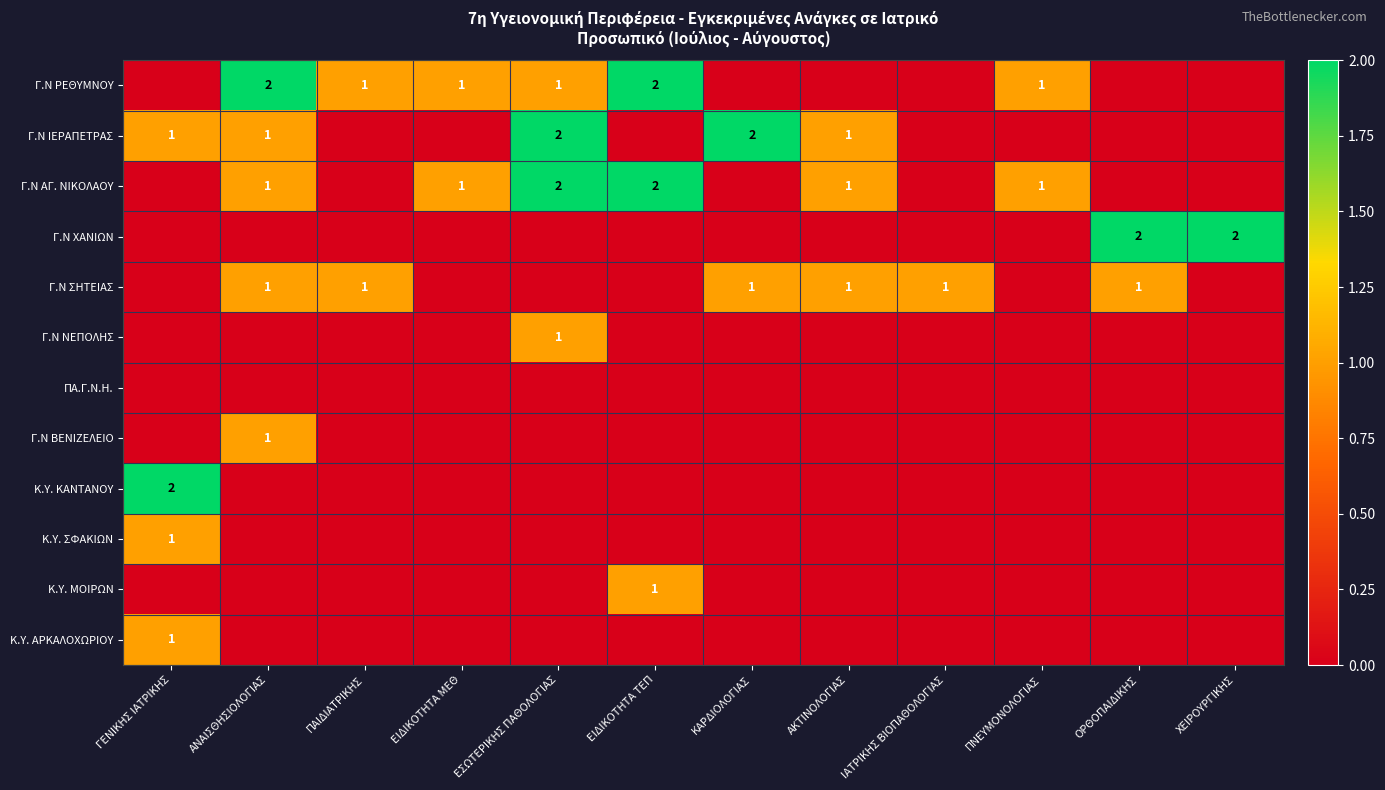

The Γ.Ν ΣΗΤΕΙΑΣ series shows 1 at ΠΑΙΔΙΑΤΡΙΚΗΣ. True or false?

True